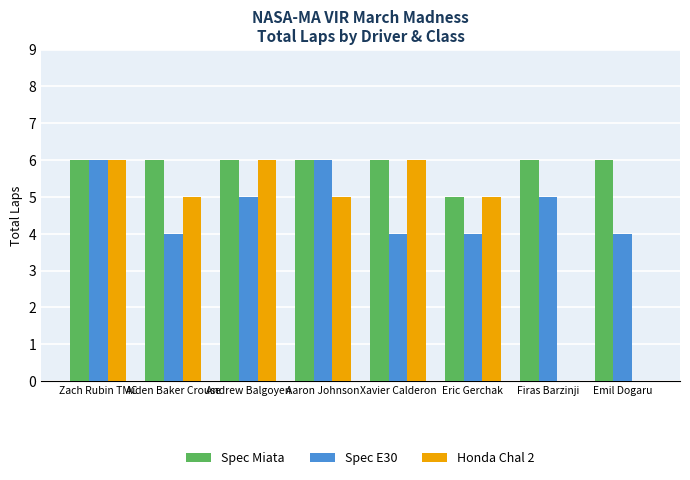

The Spec Miata series shows 2 at Aiden Baker Crouse. True or false?

False